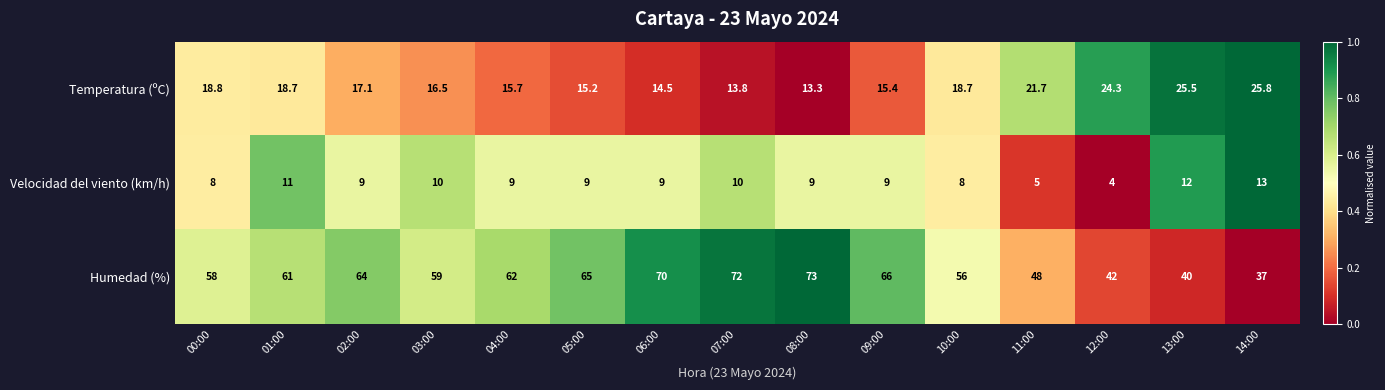

At how many categories does at least one series exceed 9?

15